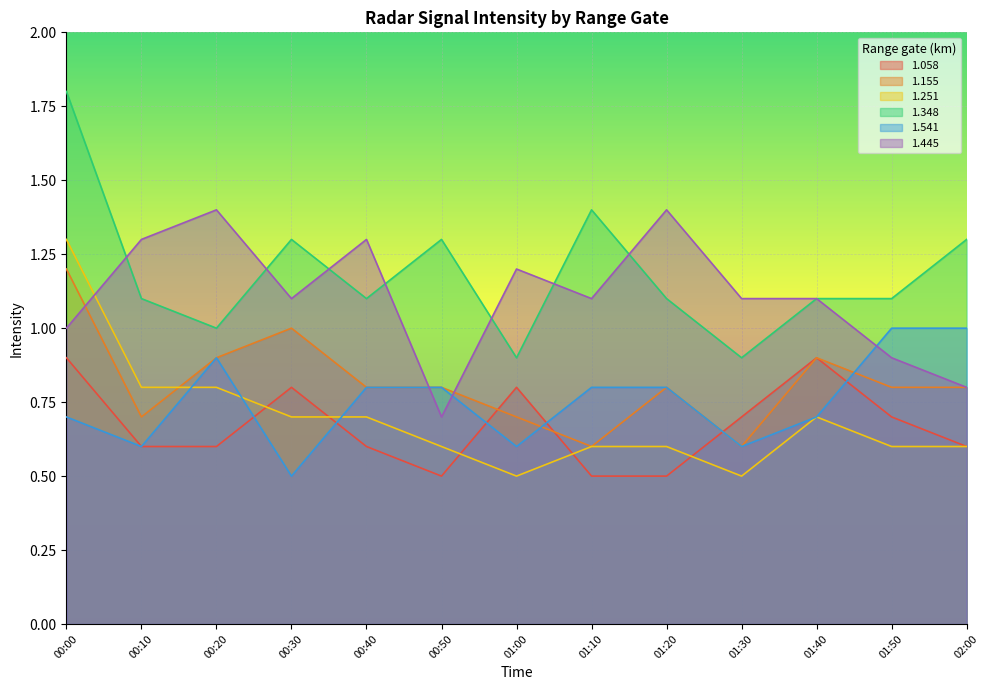

True or false: 1.155 has more than 2 points higher than both neighbors.

True